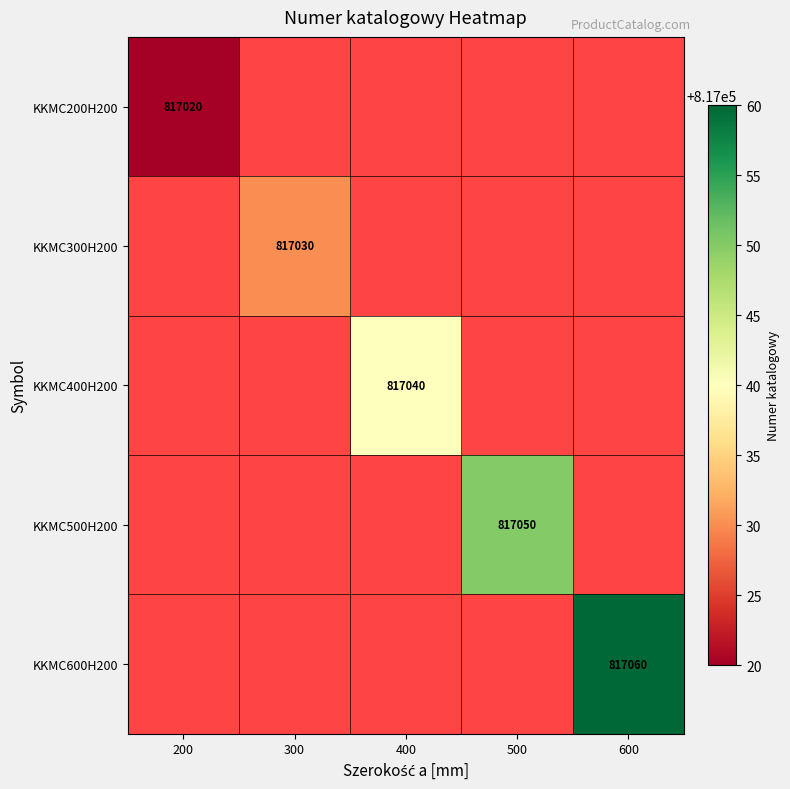

Is it true that KKMC500H200 equals 1226558 at 500?

False